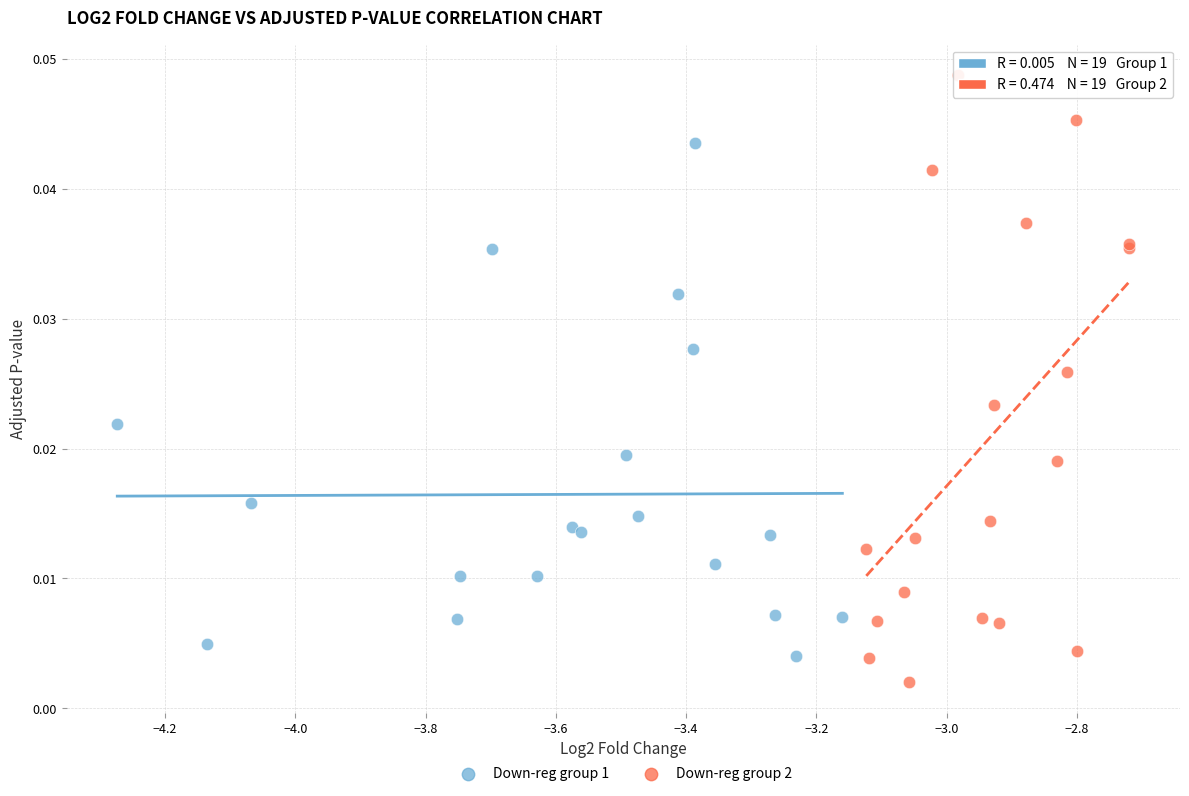

Which series has the largest Y range (max minus min)?

Down-reg group 2